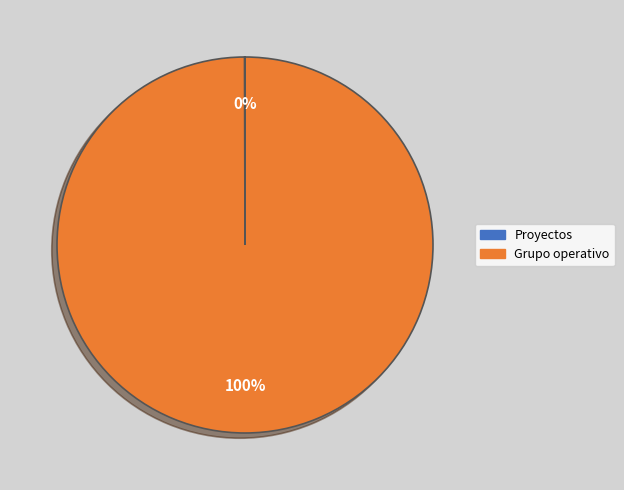

Which slice is the largest?

Grupo operativo